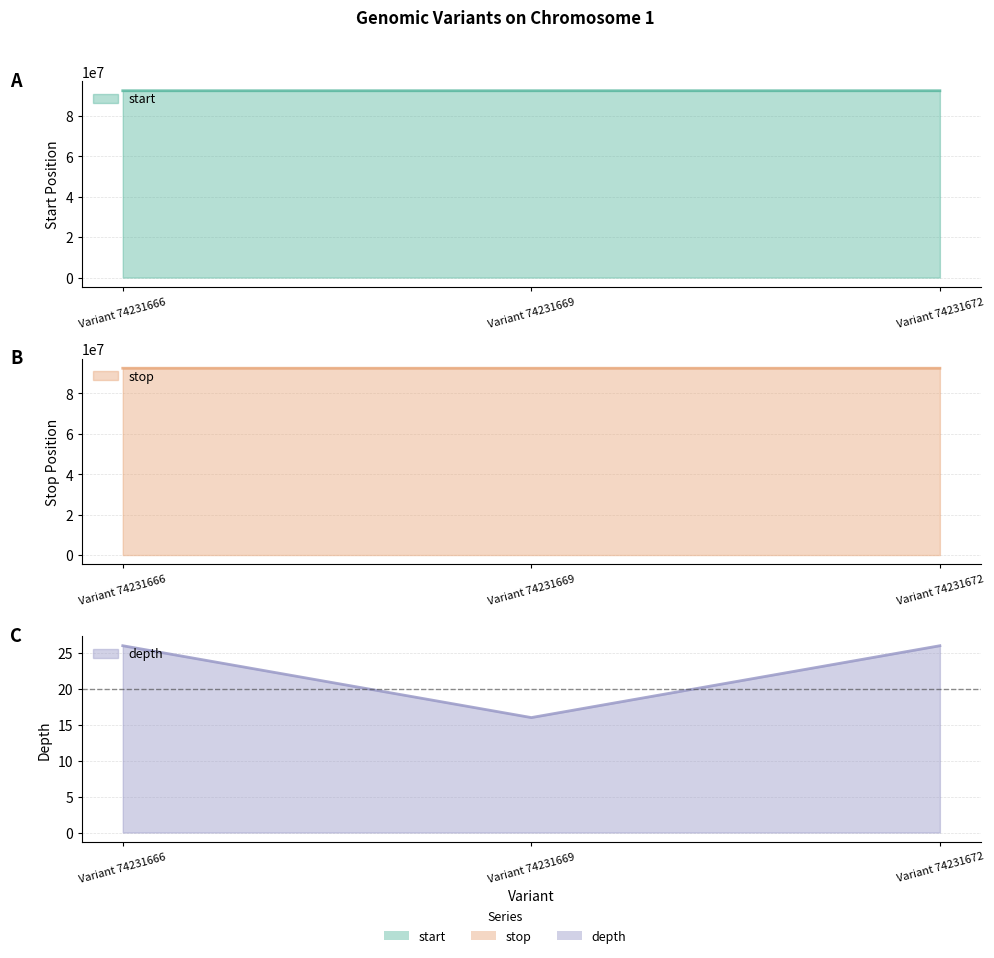

Which series has the widest spread of values?

start